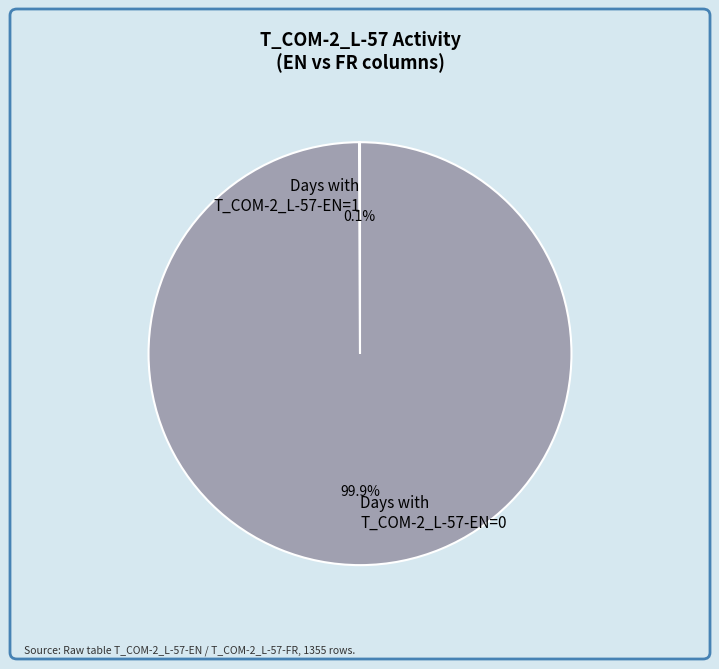

How much of the chart is everything except Days with T_COM-2_L-57-EN=0?

0.1%